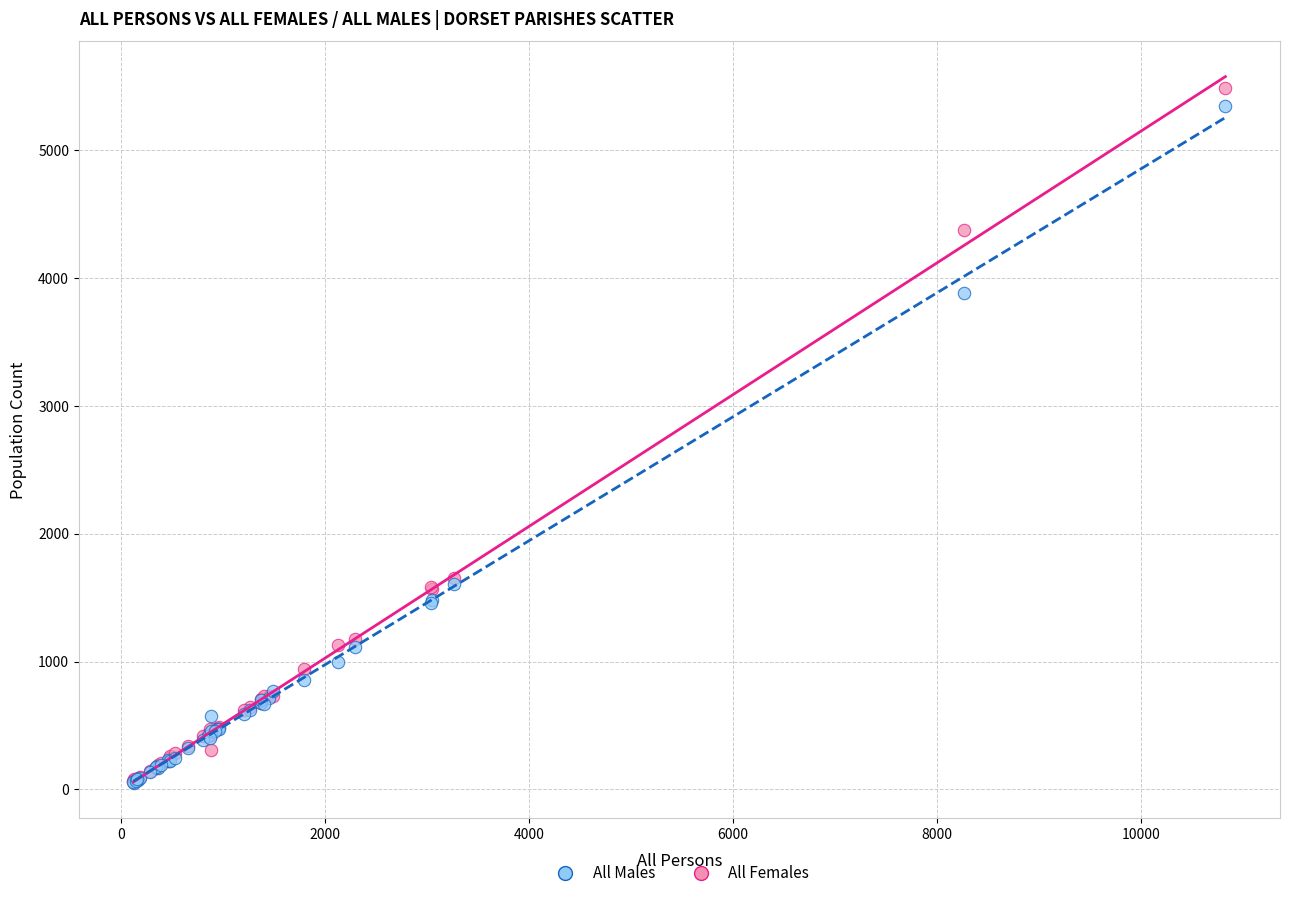

Which series contains the highest Y value?

All Females